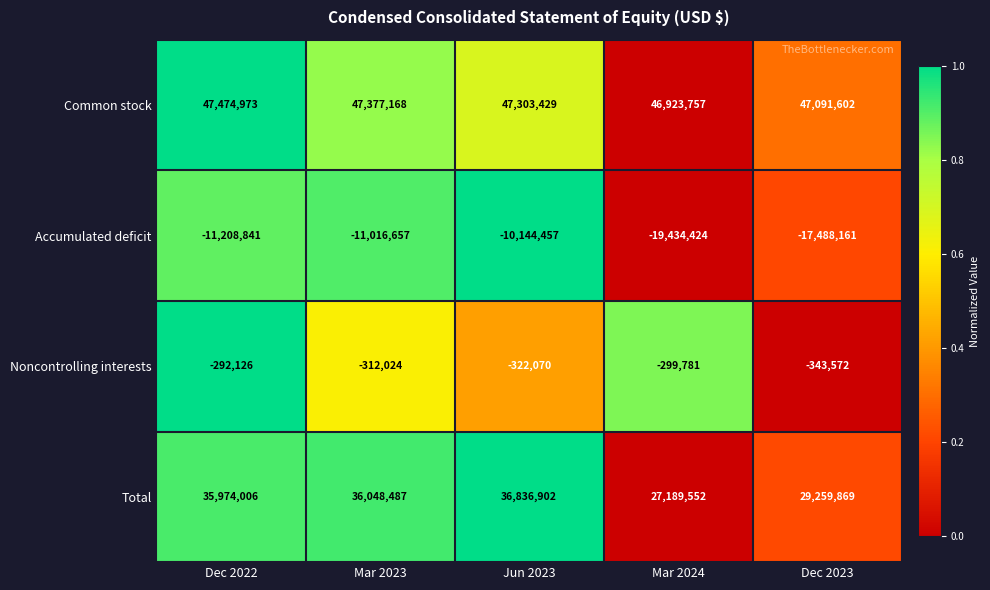

What value does the Common stock series have at Dec 2023, to the nearest 100?

47091600